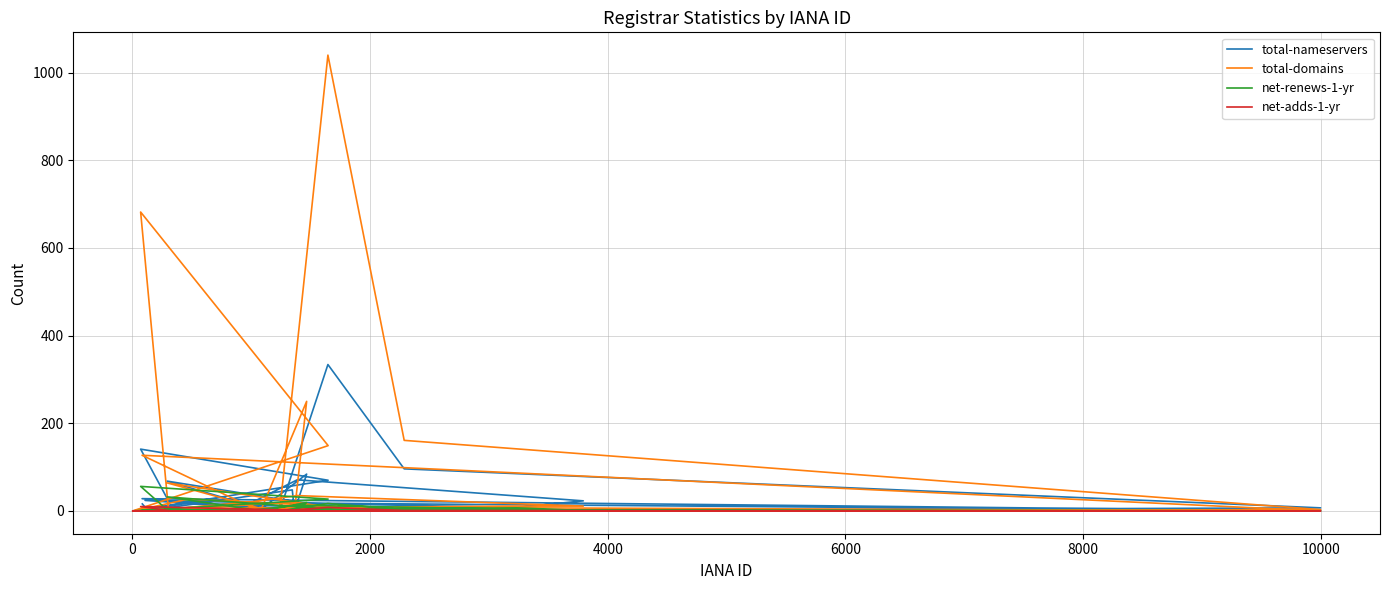

What is the sum of all net-adds-1-yr values?

21